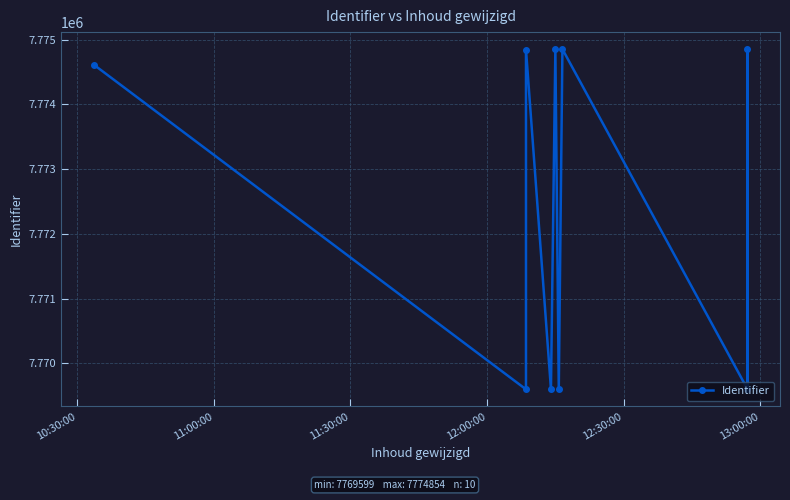

Is this an area chart (filled region under the line)?

No